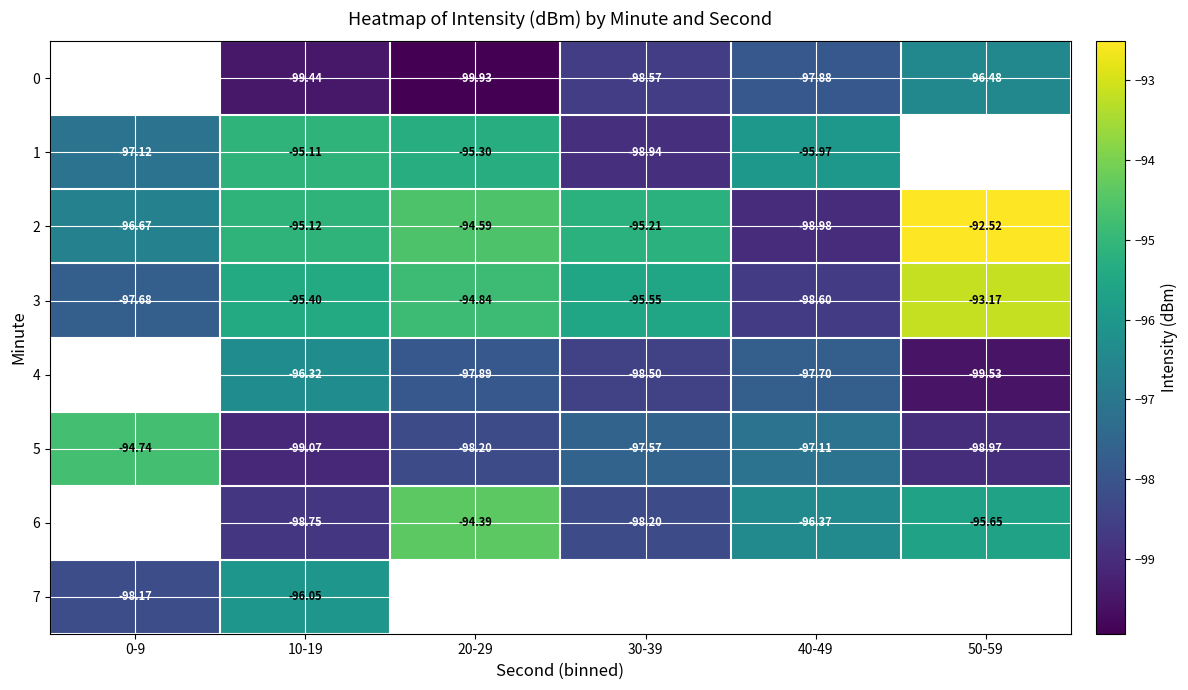

What is the maximum value shown in the chart?

-92.5